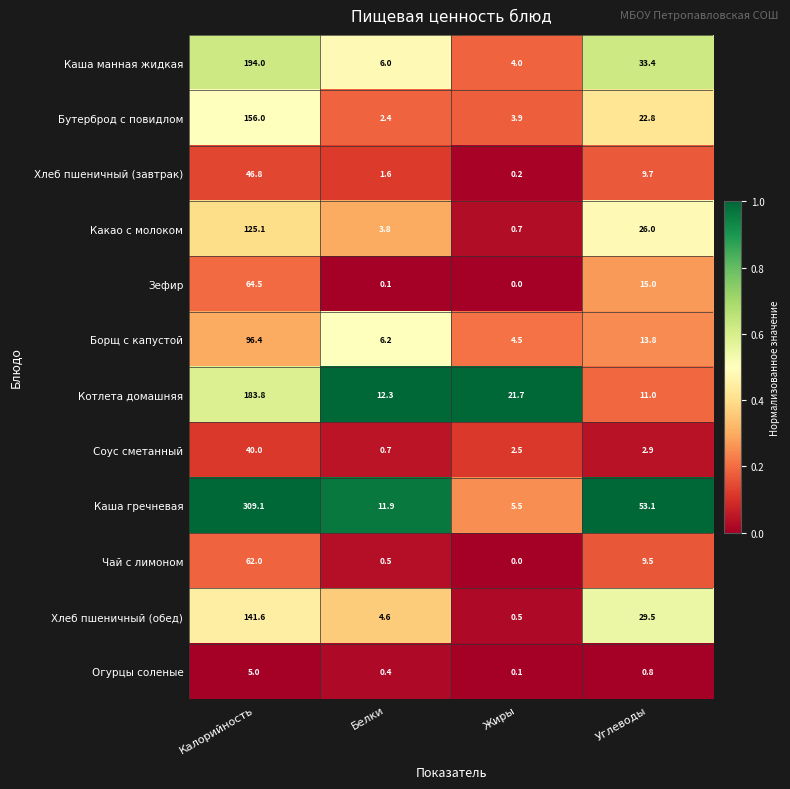

Which series has the largest total across all categories?

Каша гречневая